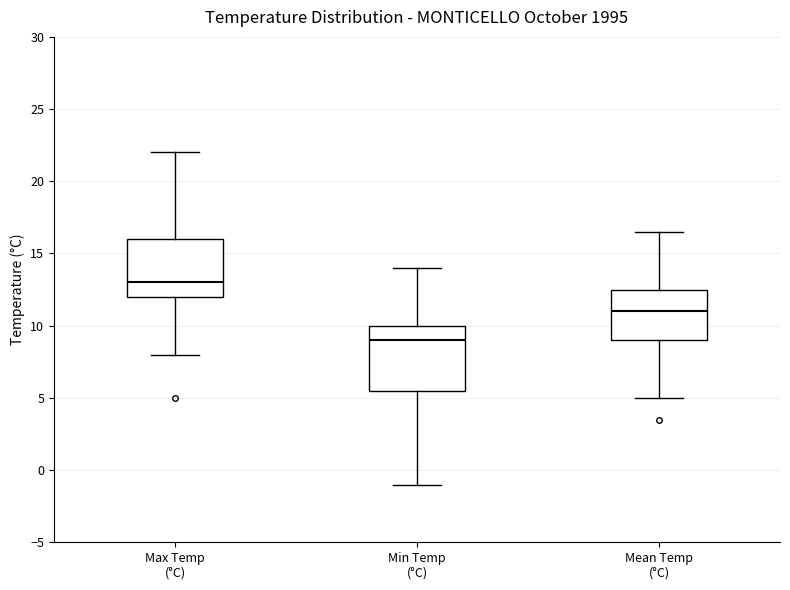

Reading left to right, transcribe this box plot: for each box, give where its median line is, the range the box spans, and where its two whiskers end, as read against the y-axis. The values are not printed on the chart, so give them approximately, as read against the axis.

Max Temp (°C): median 13.0, box 12.0 to 16.0, whiskers 8.0 to 22.0
Min Temp (°C): median 9.0, box 5.5 to 10.0, whiskers -1.0 to 14.0
Mean Temp (°C): median 11.0, box 9.0 to 12.5, whiskers 5.0 to 16.5